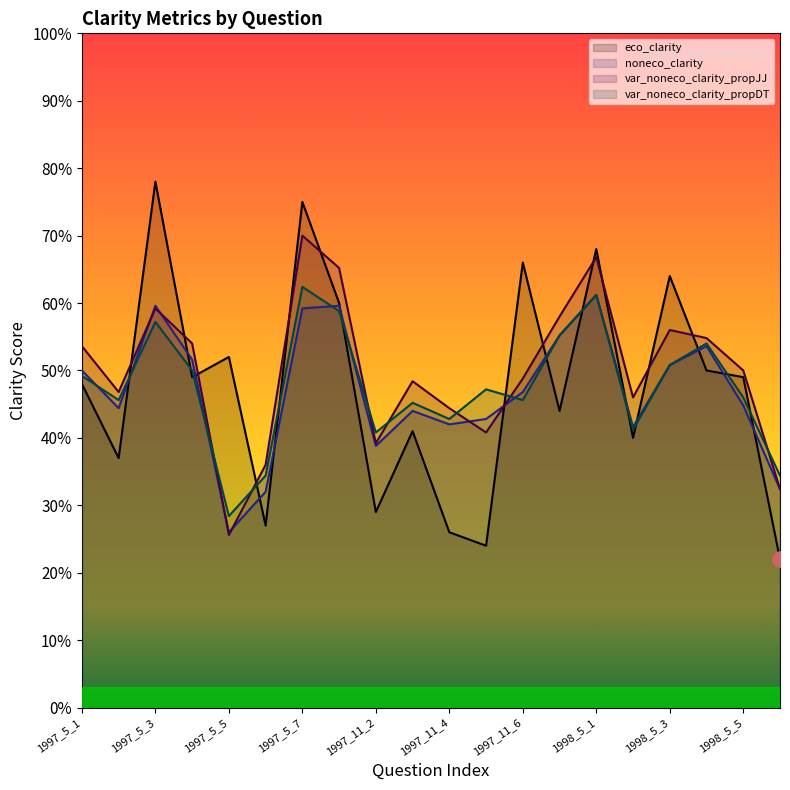

What is the total value across all series at 1998_5_5?

1.9